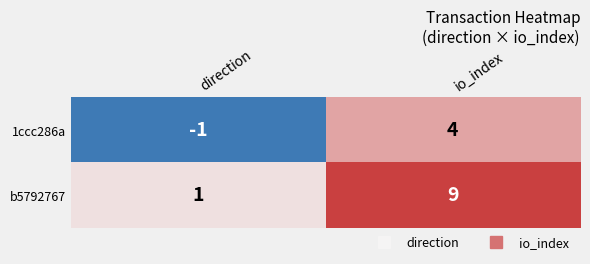

Where is 1ccc286a nearest to the value 1?

direction